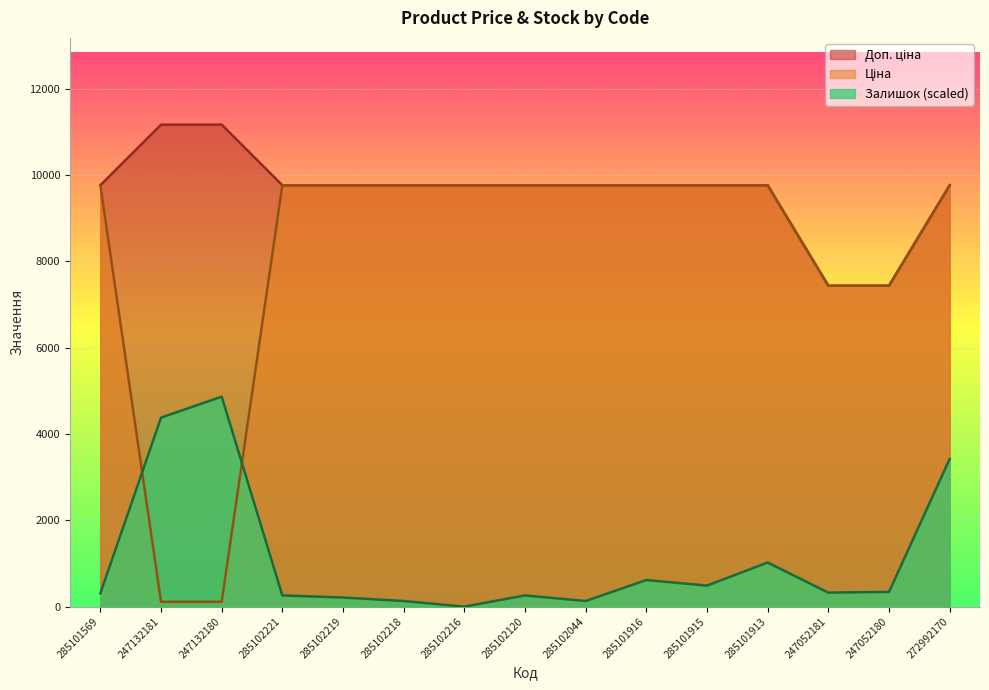

What is the difference between the highest and lowest values at 285102120?

9504.9